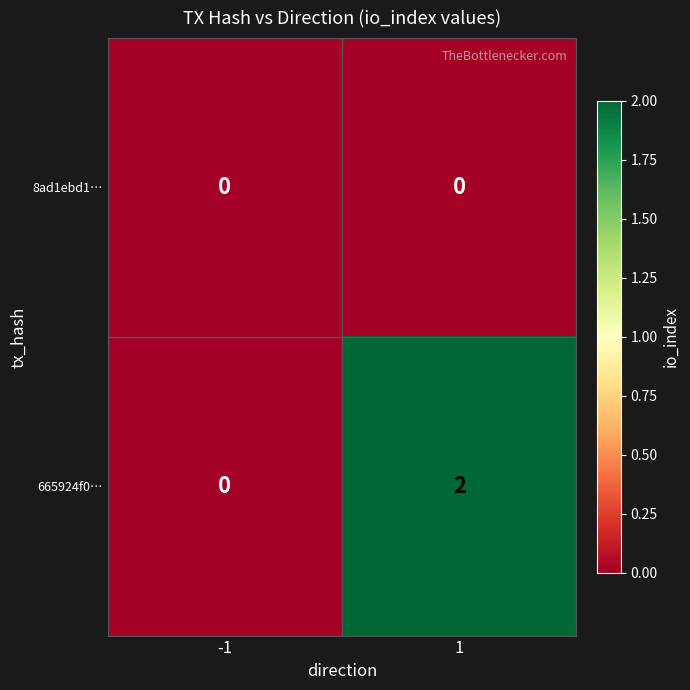

How many categories are shown in the chart?

2